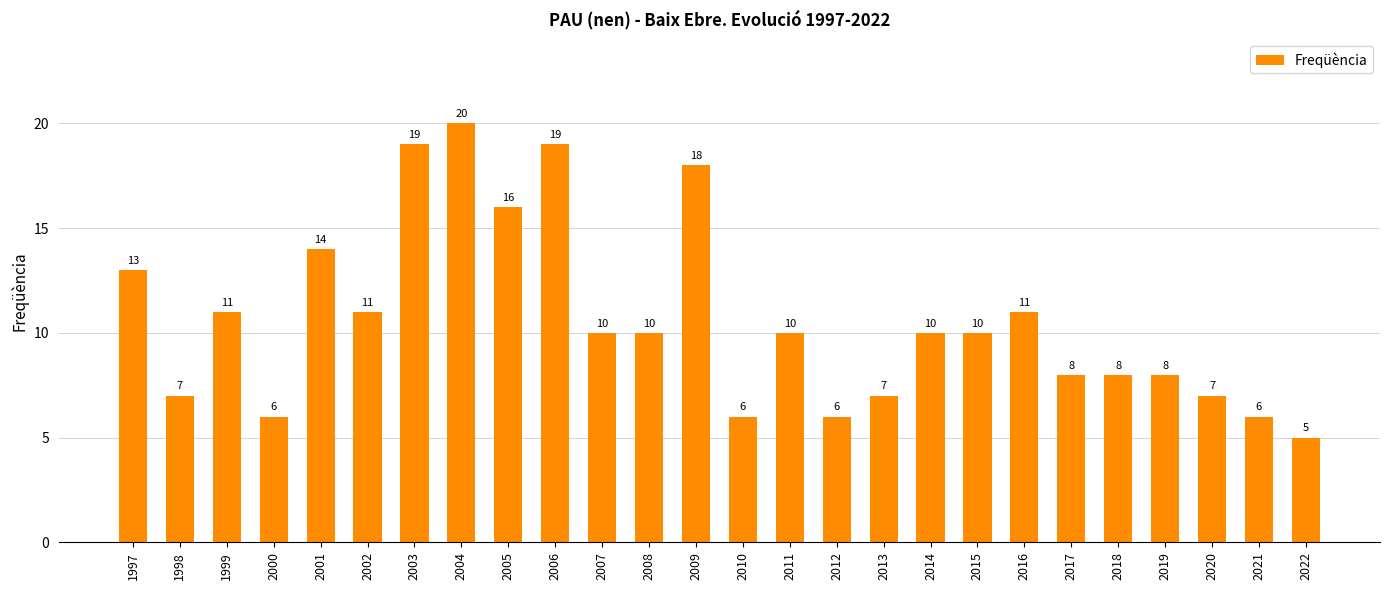

What is the minimum value shown in the chart?

5